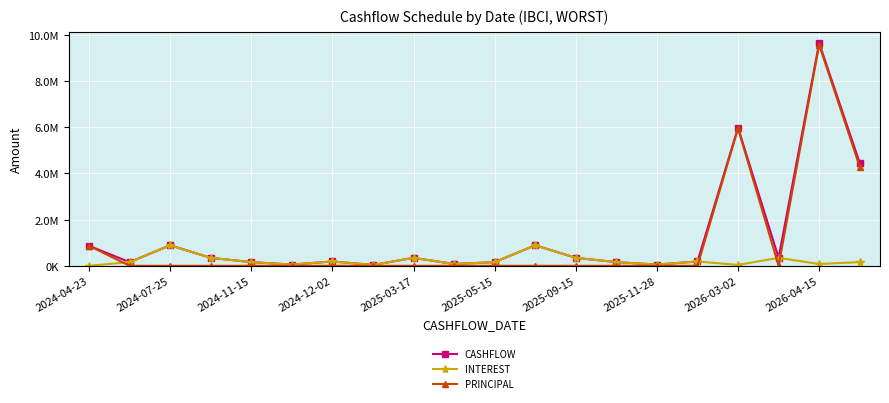

True or false: PRINCIPAL and CASHFLOW intersect in this chart.

False